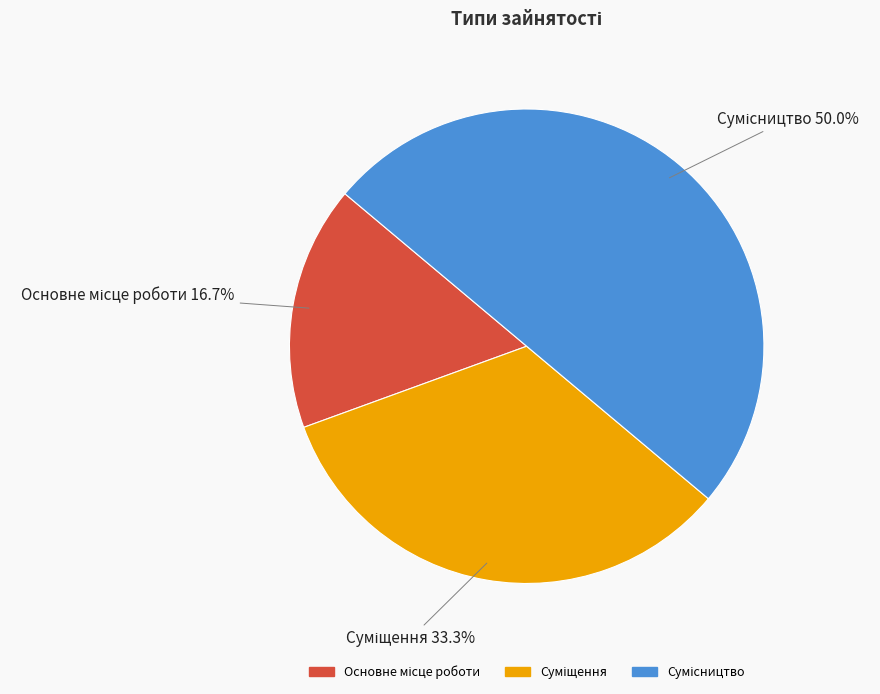

What percentage is the Основне місце роботи slice, to the nearest percent?

17%